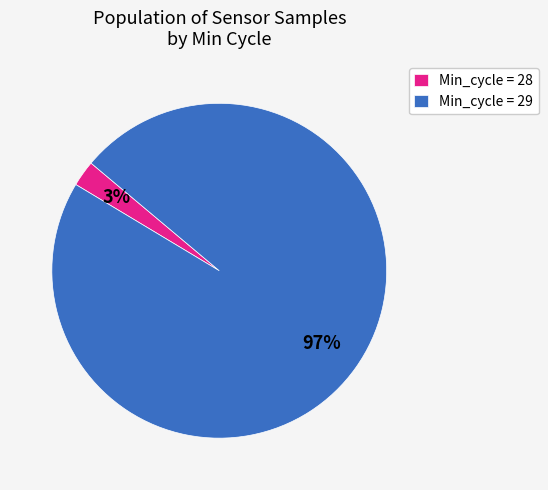

What is the smallest slice in the pie chart?

Min_cycle = 28